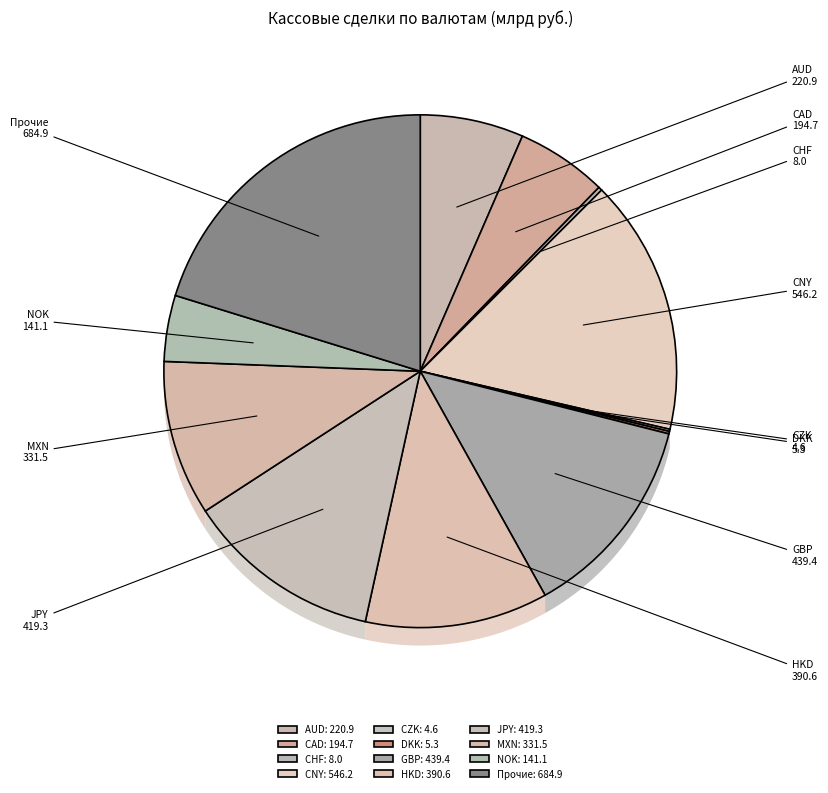

Is Прочие the majority of the pie?

No